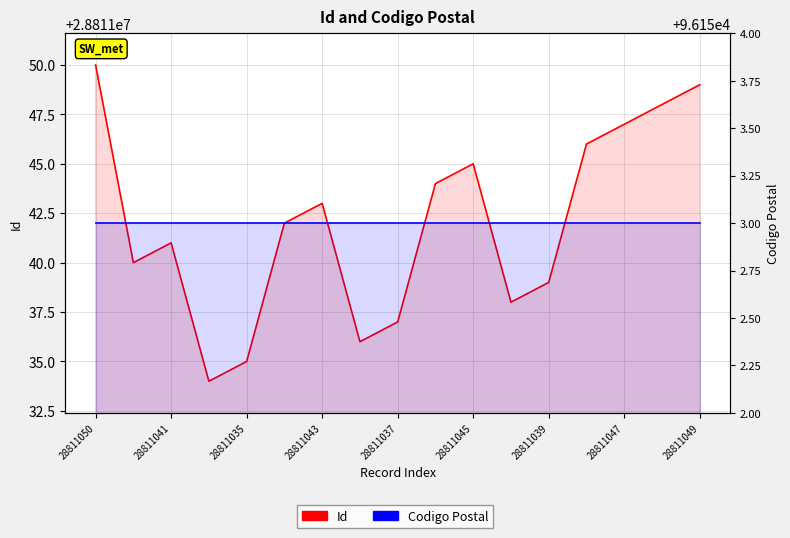

What is the total value across all series at 28811045?

28907198